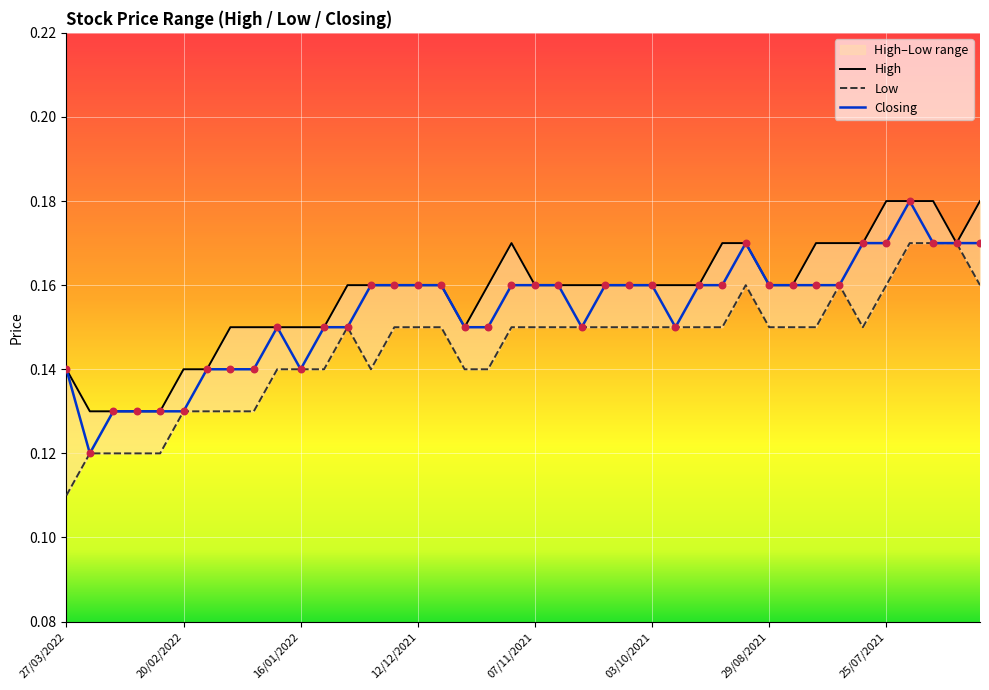

Which series has the widest spread of Y values?

Low